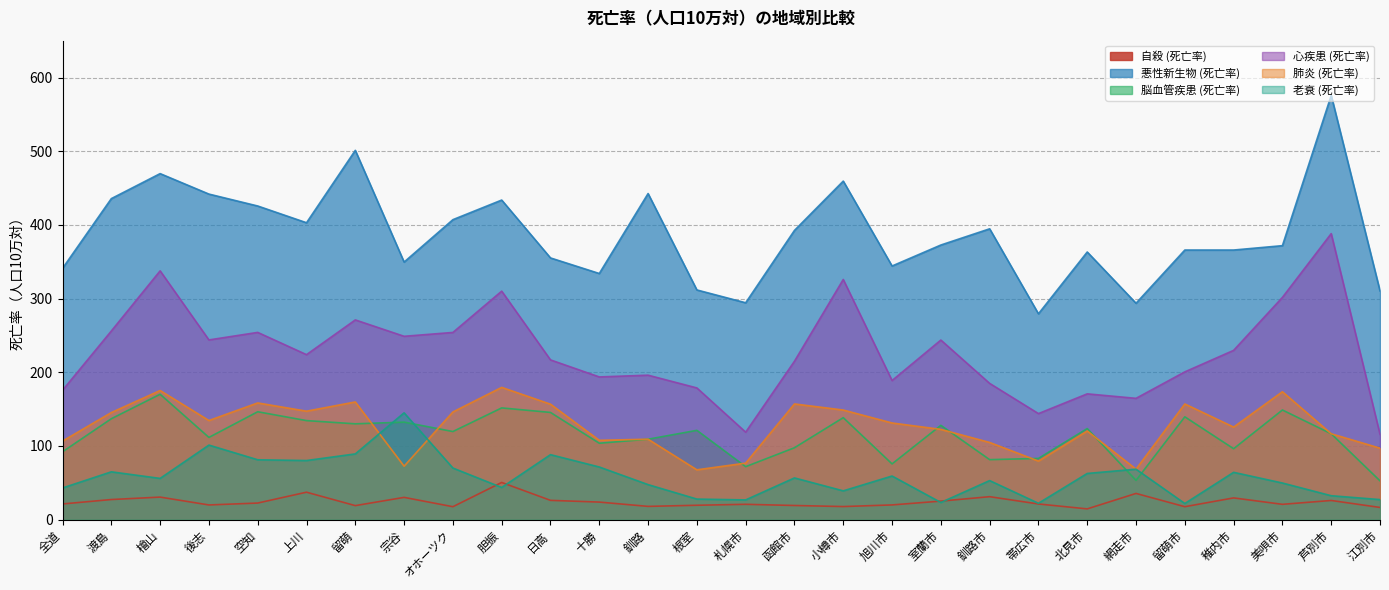

Is the value of 自殺 (死亡率) at オホーツク greater than the value of 悪性新生物 (死亡率) at 後志?

No